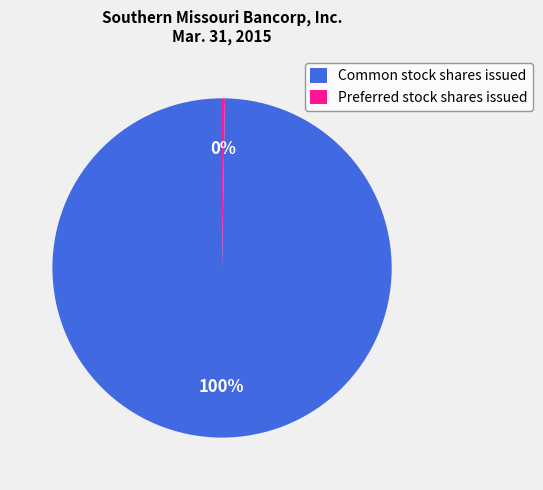

To the nearest percent, what is the average slice percentage?

50%